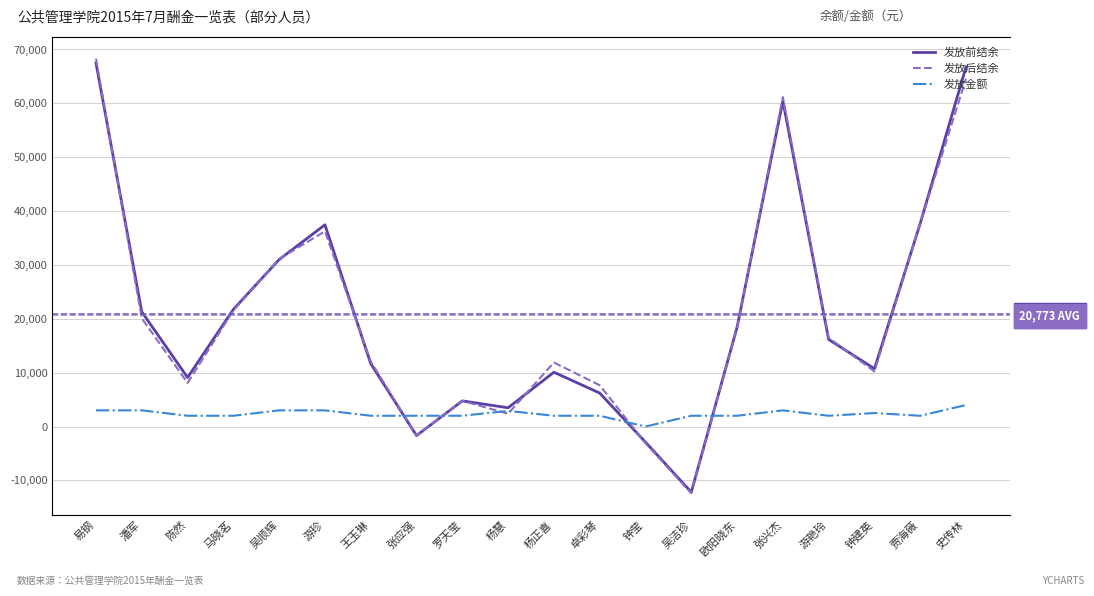

Reading left to right, transcribe all the data shown in this chart.

发放前结余: 67485.7	21293.4	9100.0	21741.5	31002.3	37450.2	11676.3	-1684.8	4760.6	3480.4	10083.6	6215.3	-2897.3	-12182.6	18437.8	60415.6	16166.1	10735.6	37717.9	66762.3
发放后结余: 68285.7	20093.4	8100.0	21541.5	31102.3	36250.2	12076.3	-1684.8	4760.6	2380.4	11883.6	7665.3	-3097.3	-12382.6	18337.8	61165.6	16466.1	10235.6	37717.9	64562.3
发放金额: 3000.0	3000.0	2000.0	2000.0	3000.0	3000.0	2000.0	2000.0	2000.0	2900.0	2000.0	2000.0	0.0	2000.0	2000.0	3000.0	2000.0	2500.0	2000.0	4000.0